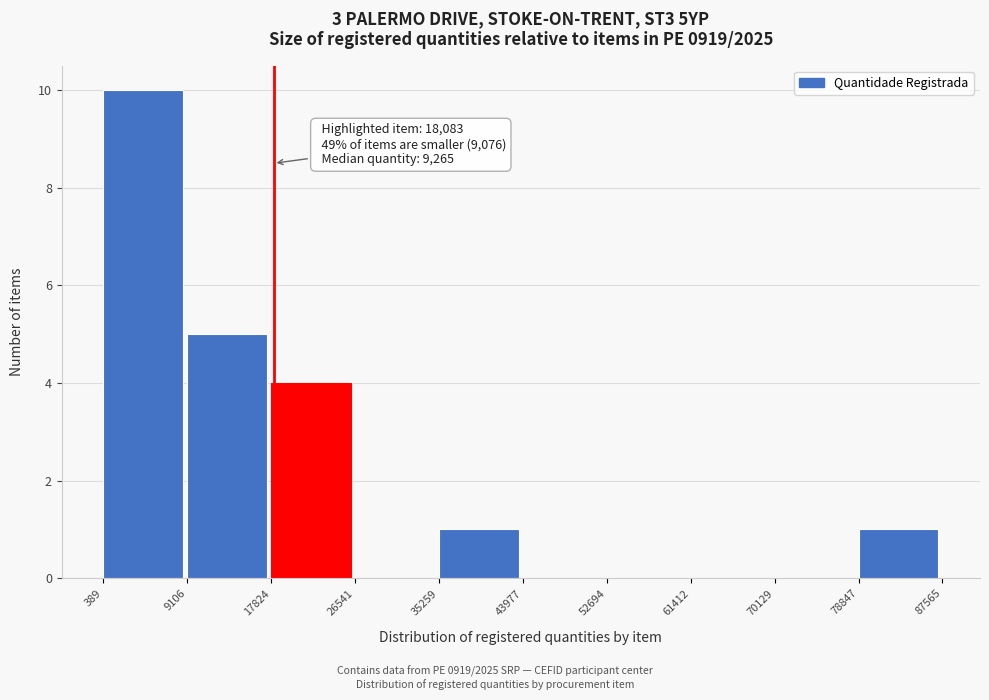

Over which range of the x-axis is the bar tallest?

389 to 9106